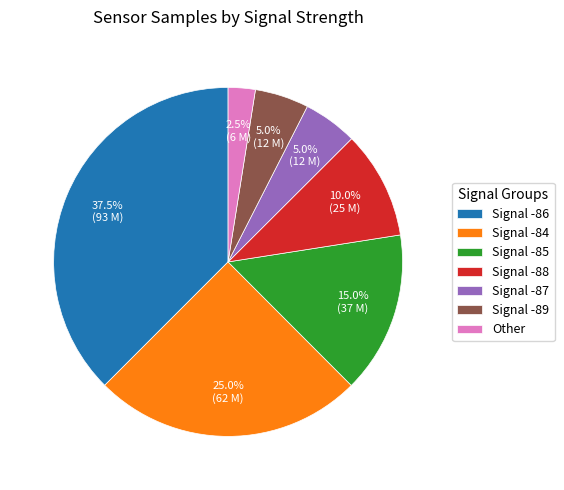

Is there a majority slice in this chart?

No